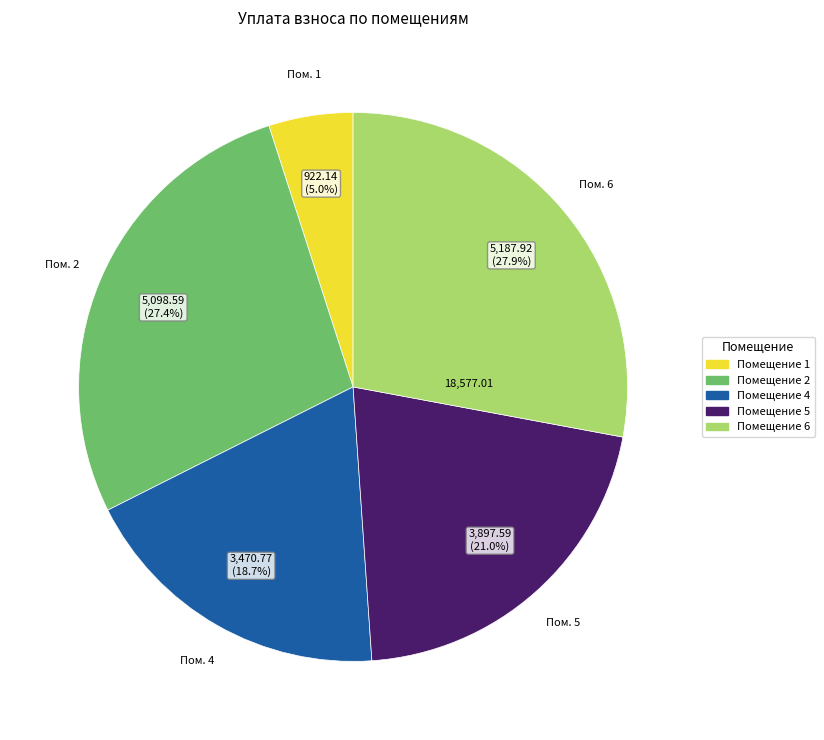

Does any single category account for the majority?

No